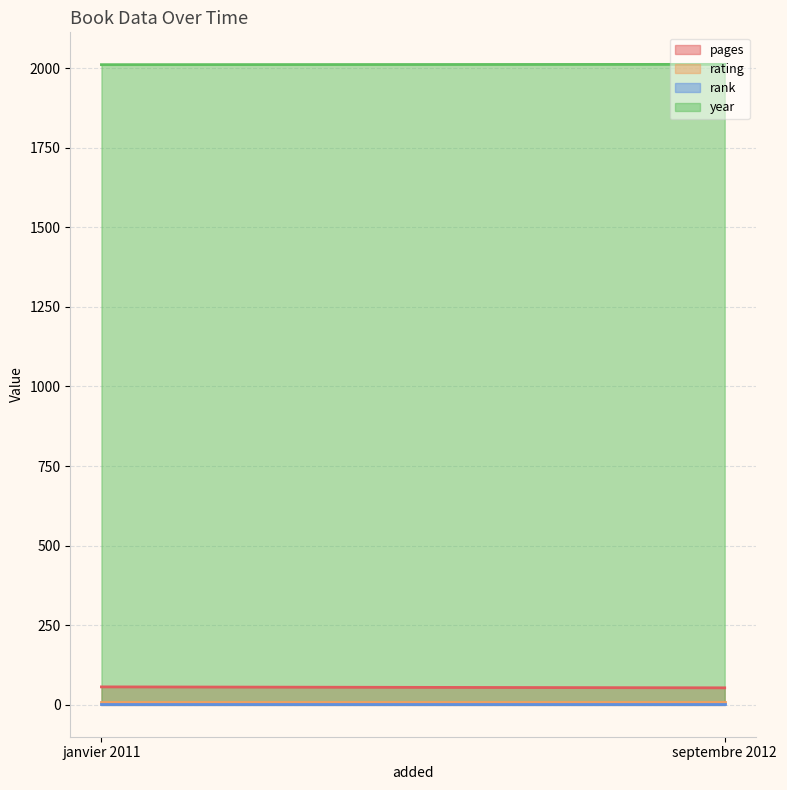

What is the label of the 2nd point from the left?

septembre 2012